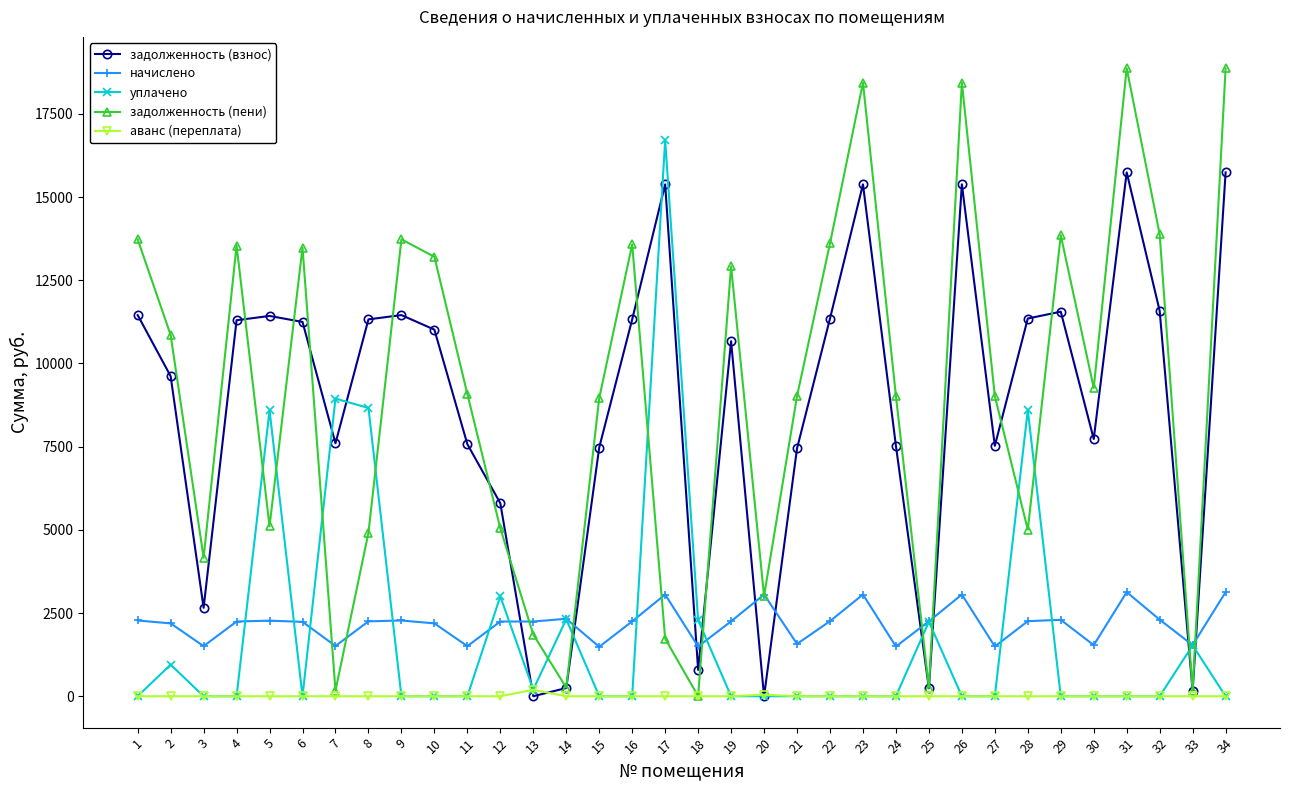

Which series has the largest total across all categories?

задолженность (пени)